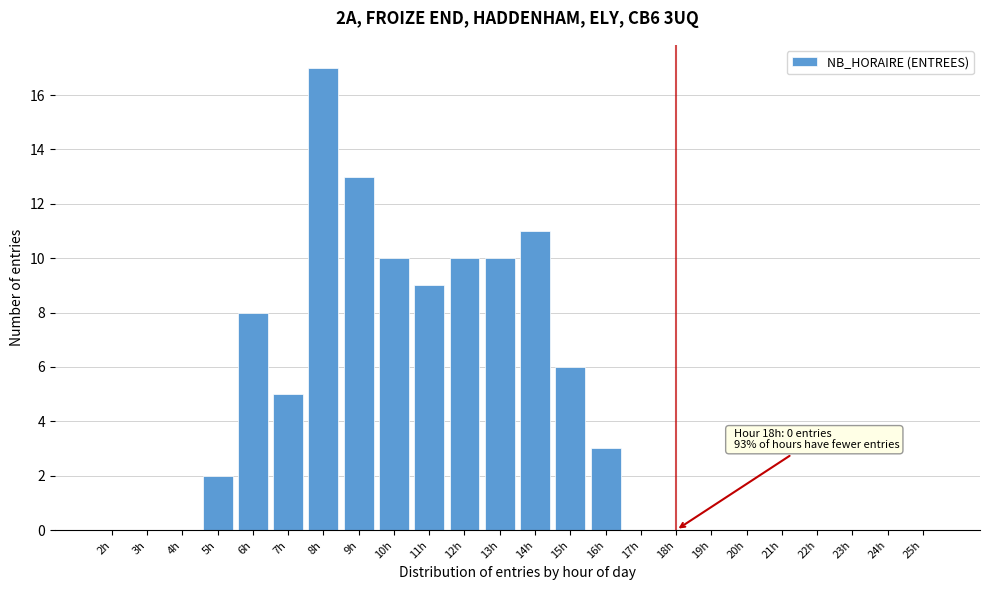

Reading left to right, list all the values displayed in this chart.

2h=0	3h=0	4h=0	5h=2	6h=8	7h=5	8h=17	9h=13	10h=10	11h=9	12h=10	13h=10	14h=11	15h=6	16h=3	17h=0	18h=0	19h=0	20h=0	21h=0	22h=0	23h=0	24h=0	25h=0